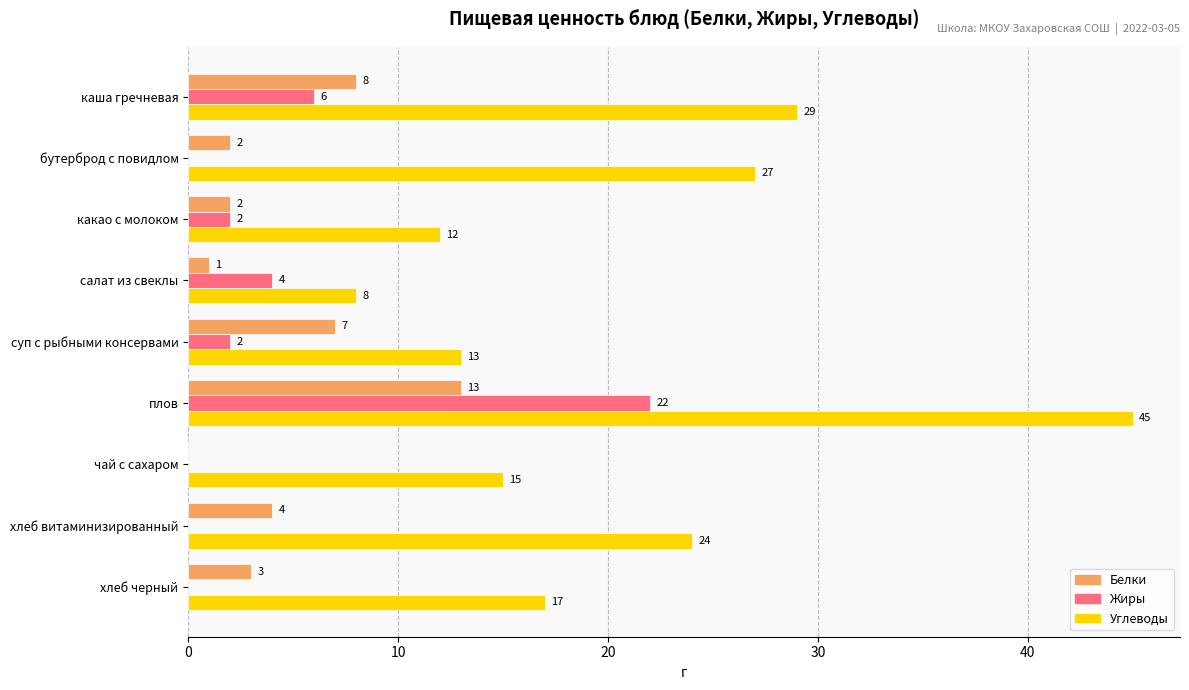

At which label is Углеводы closest to 26?

бутерброд с повидлом